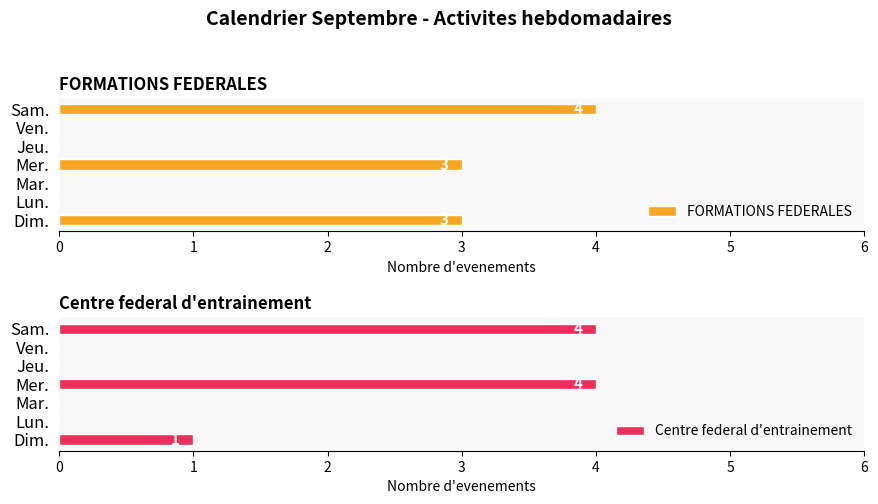

Rank the series by their maximum value, from highest to lowest.

FORMATIONS FEDERALES, Centre federal d'entrainement